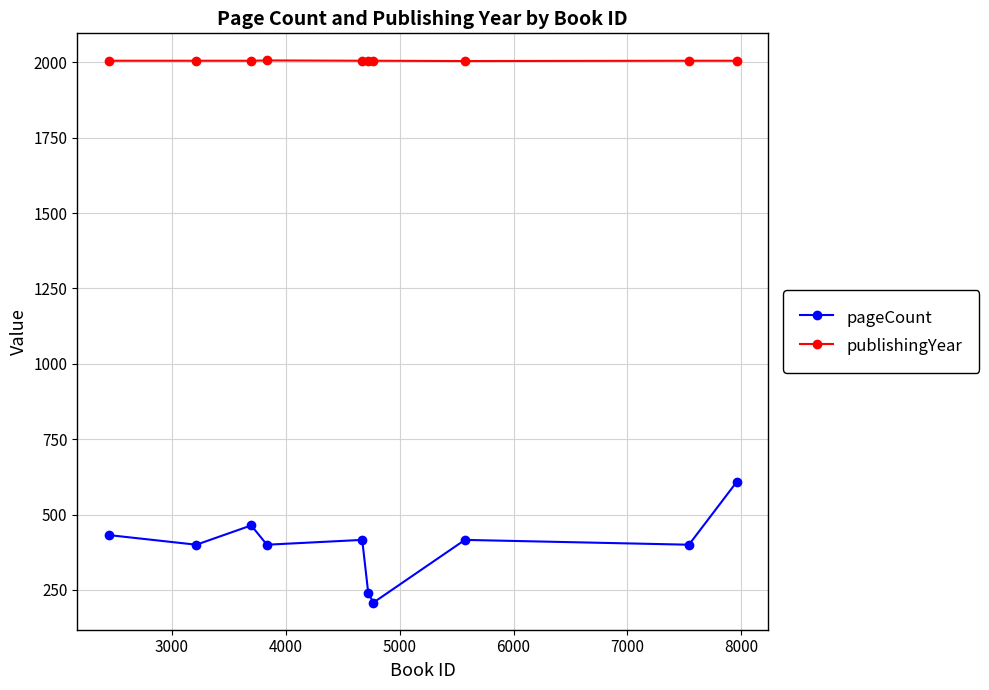

Which series has the largest range (max minus min)?

pageCount